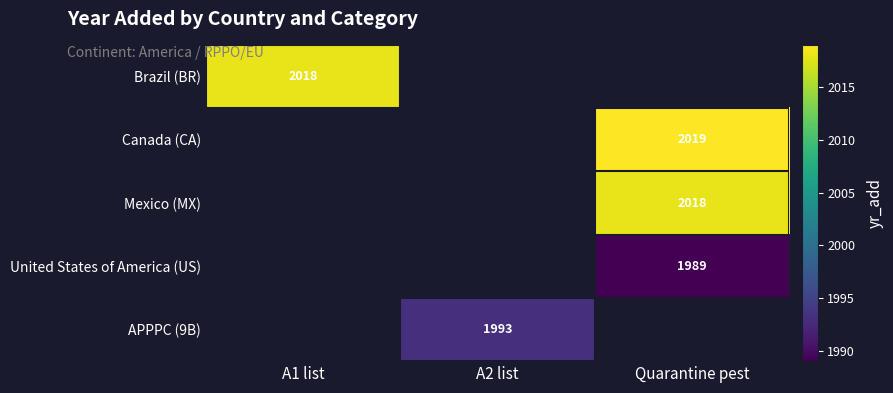

The United States of America (US) series shows 2698 at Quarantine pest. True or false?

False